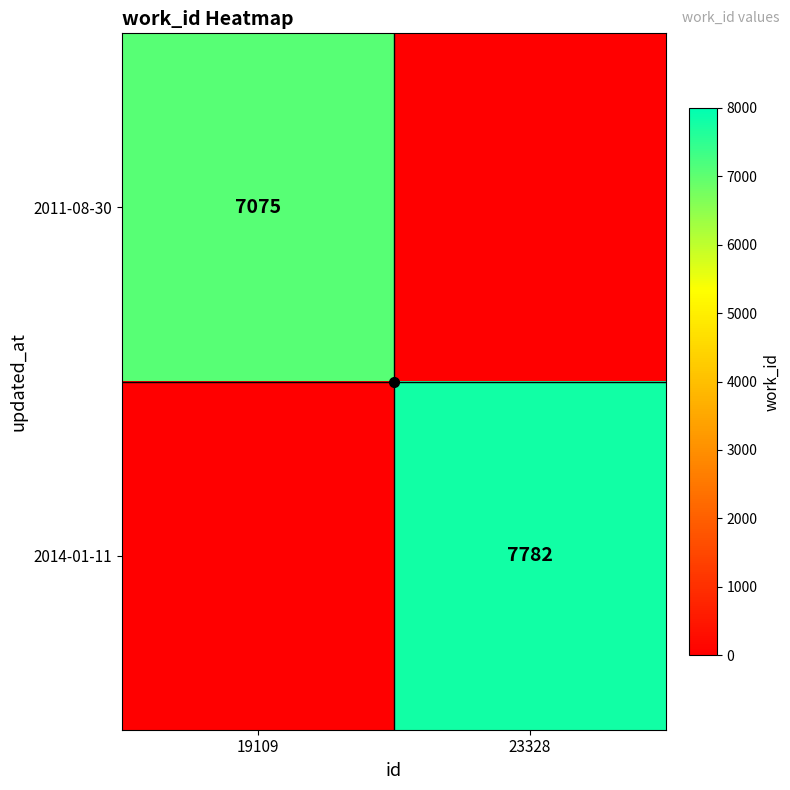

The 2011-08-30 series shows 7075 at 19109. True or false?

True